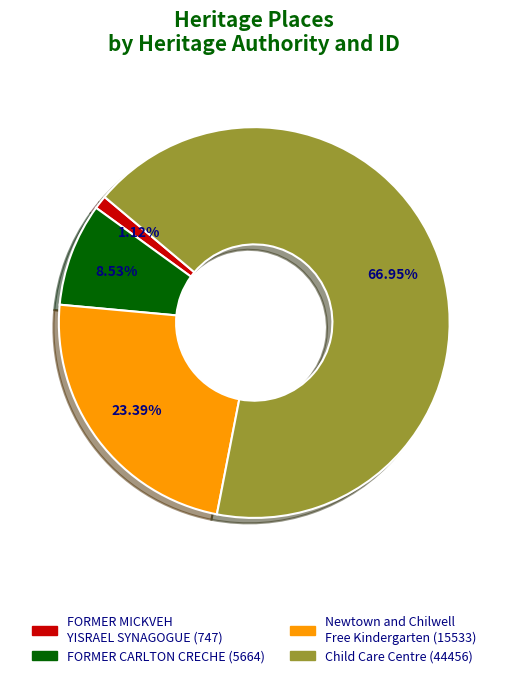

Is there a majority slice in this chart?

Yes